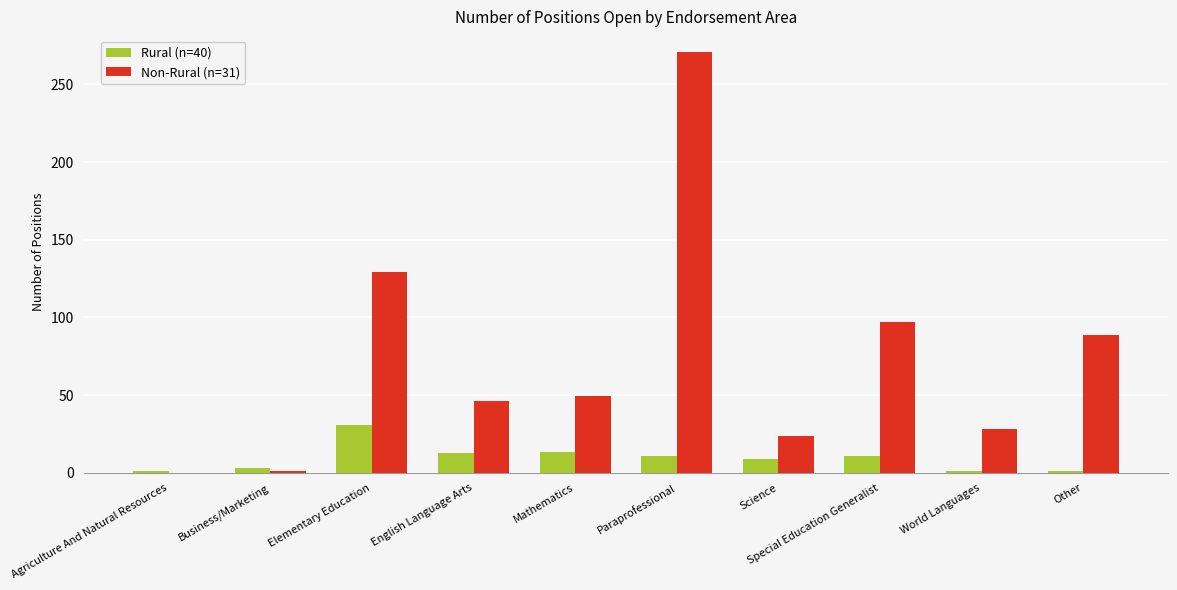

How many values in the Non-Rural (n=31) series exceed 49?

5